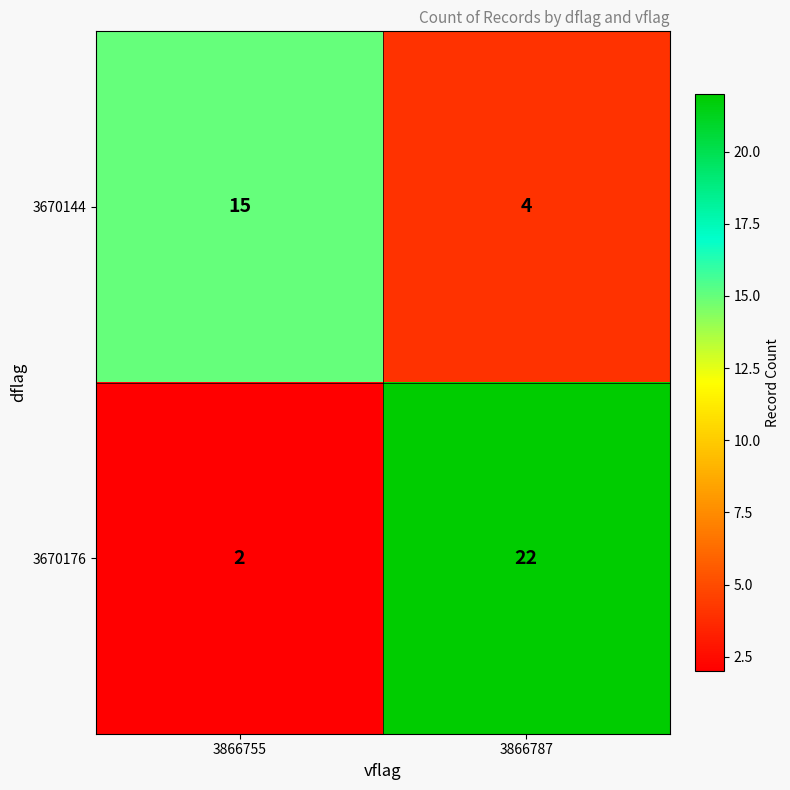

Reading right to left, transcribe all the data shown in this chart.

3670144: 4	15
3670176: 22	2